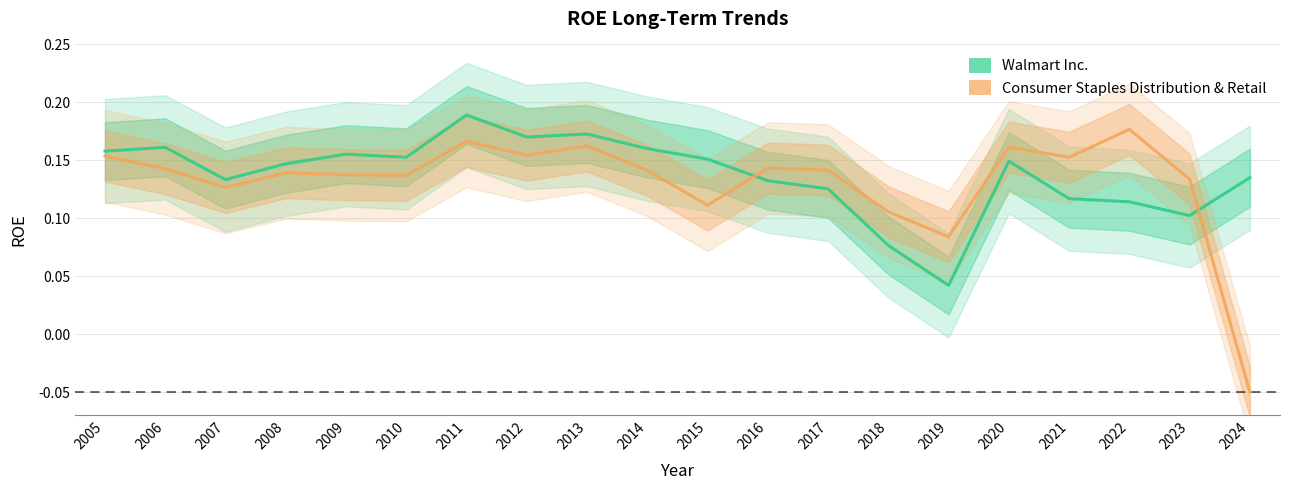

How many intersections are there between Consumer Staples Distribution & Retail and Walmart Inc.?

2